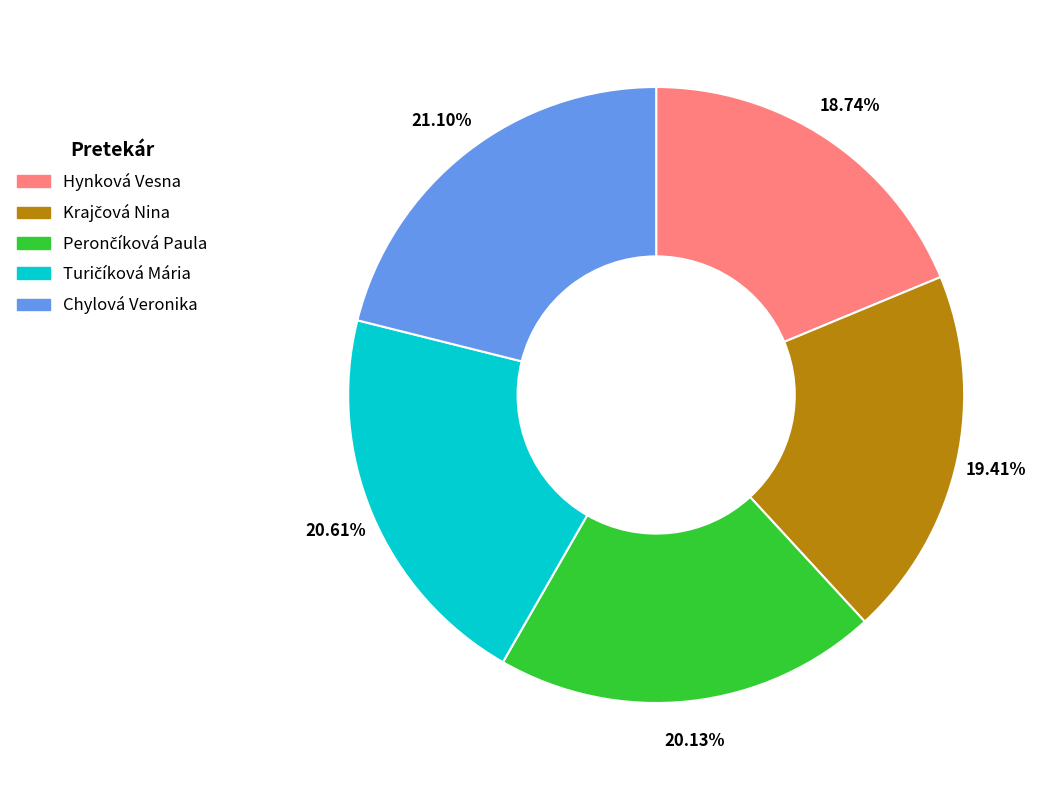

Is Chylová Veronika the majority of the pie?

No